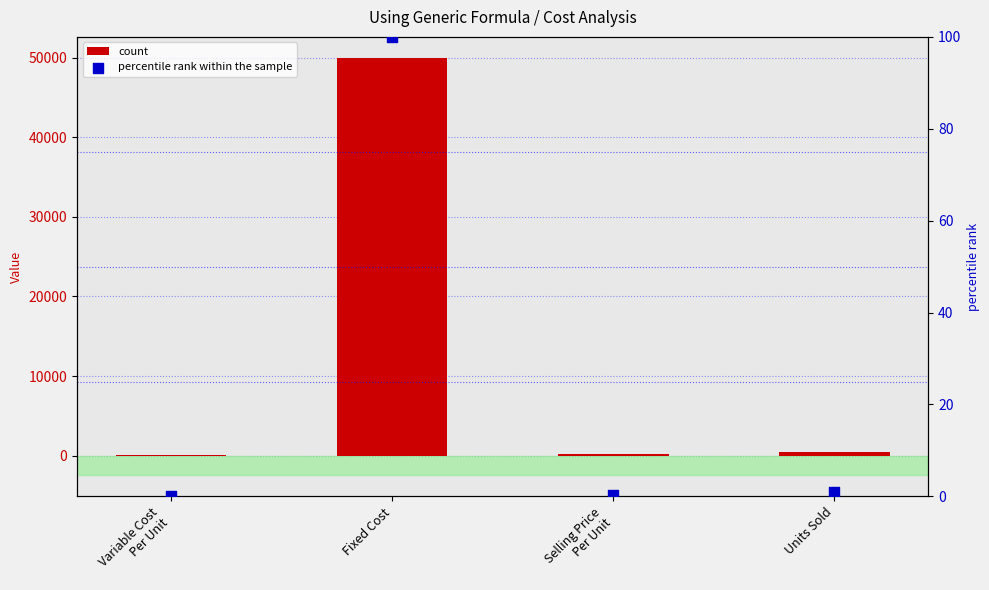

Which series has the widest spread of Y values?

count